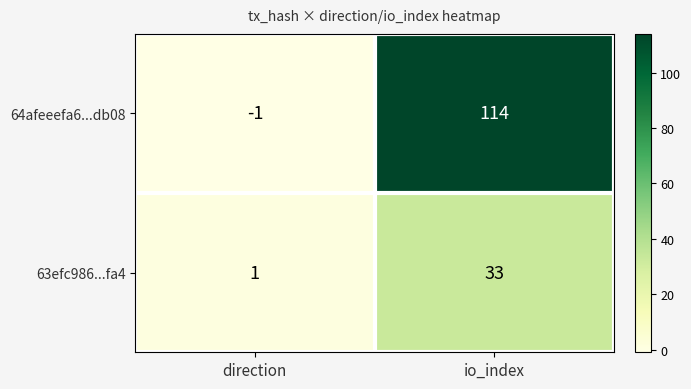

Which series changed the most between direction and io_index?

64afeeefa6...db08